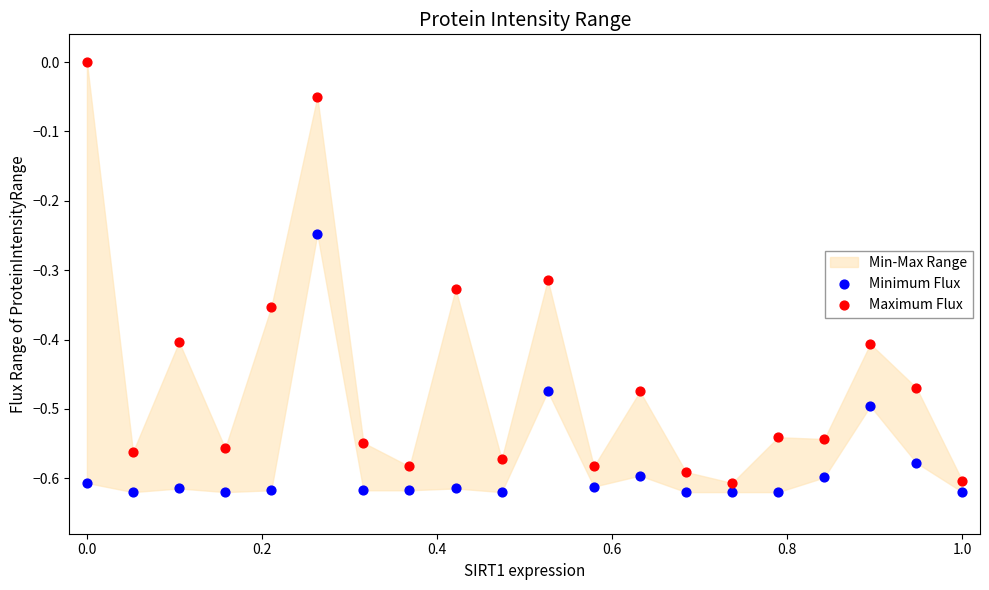

Across all data points, what is the range of Y values (max minus min)?

0.6